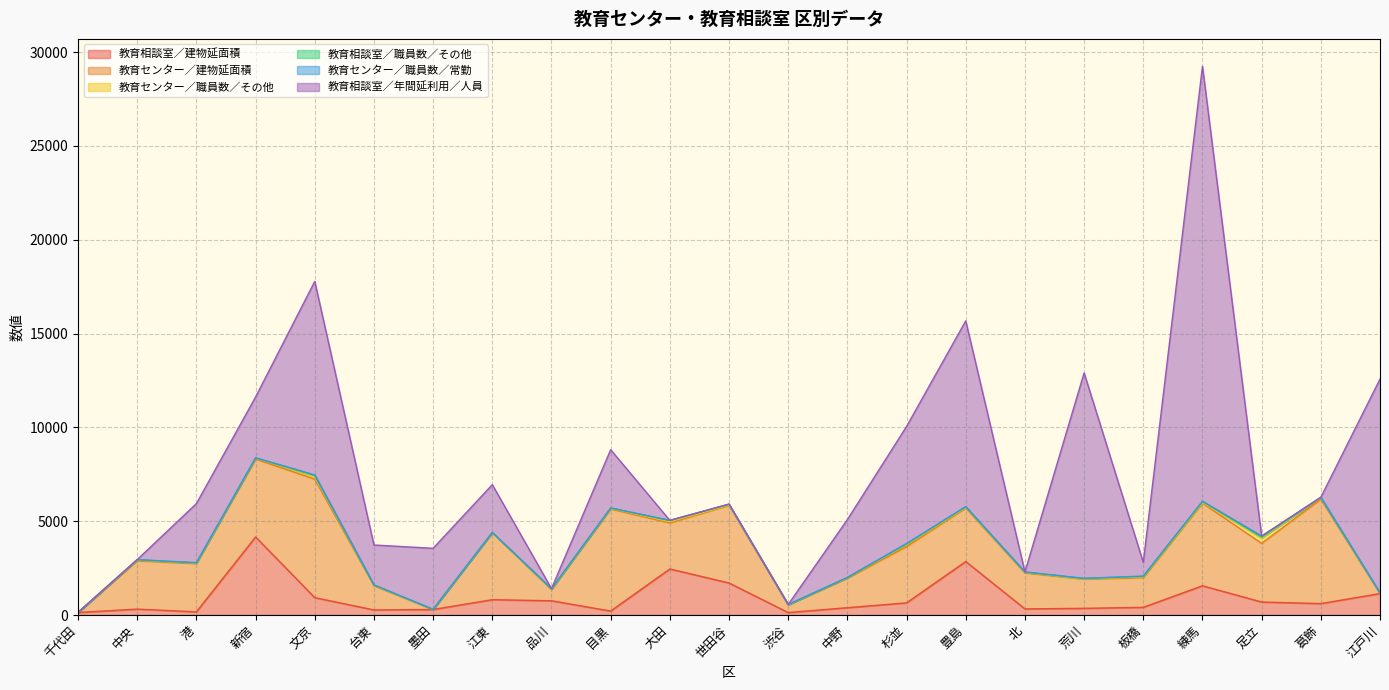

What is the value of the 教育センター／建物延面積 point at the 14th from the left?

1574